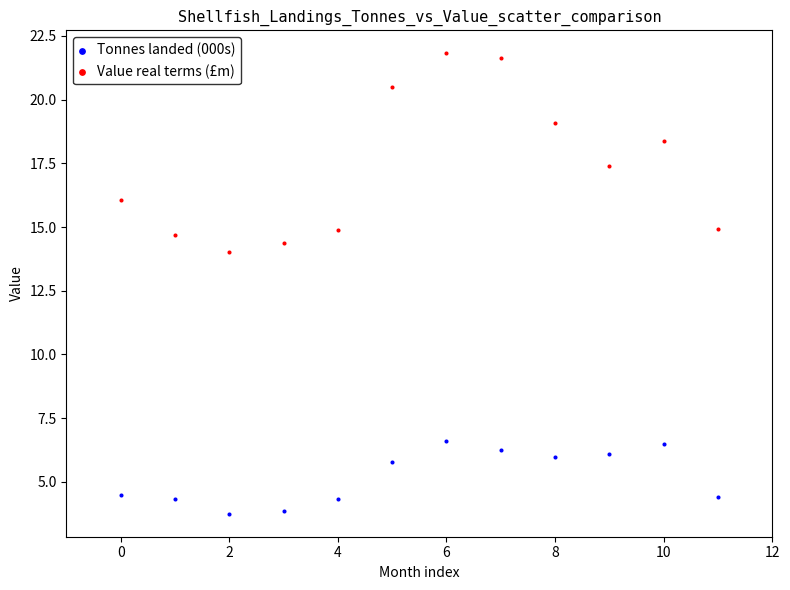

Which series contains the highest Y value?

Value real terms (£m)